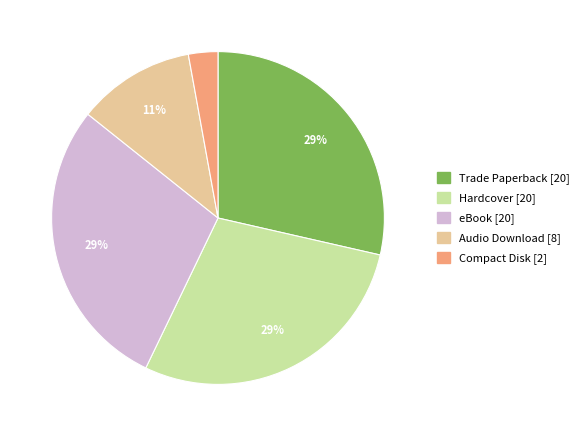

To the nearest percent, what is the average slice percentage?

20%